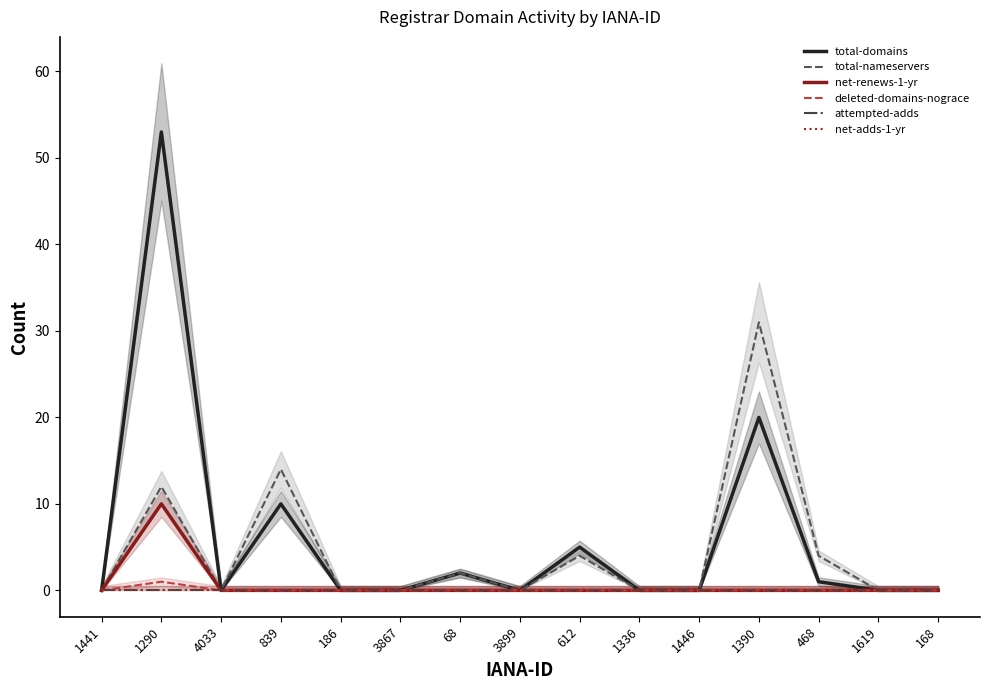

Is this an area chart (filled region under the line)?

No